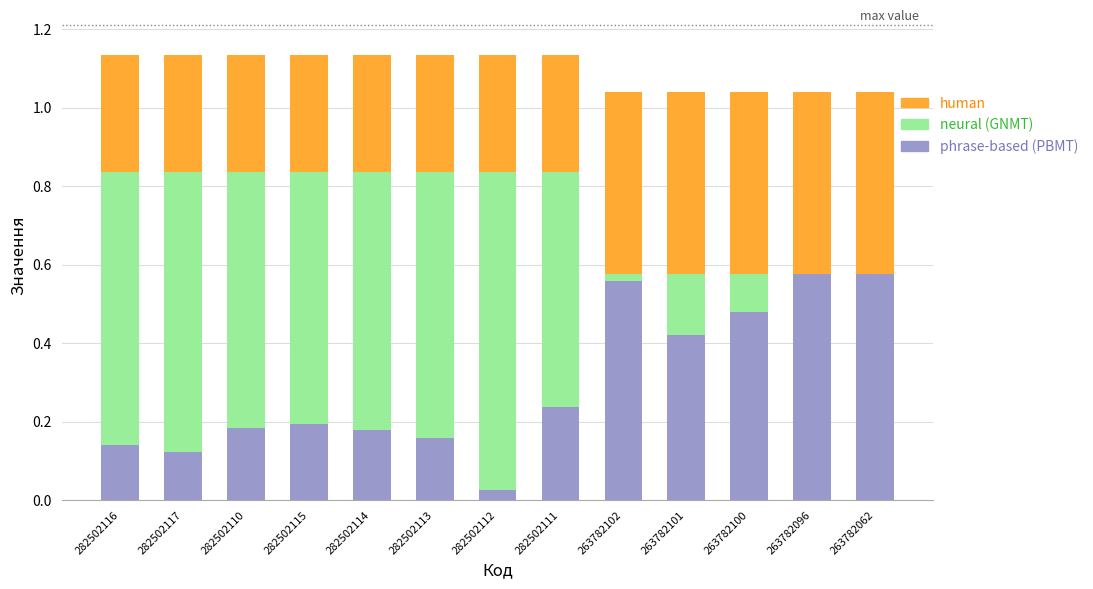

Which has a higher value, 282502114 or 263782101?

263782101